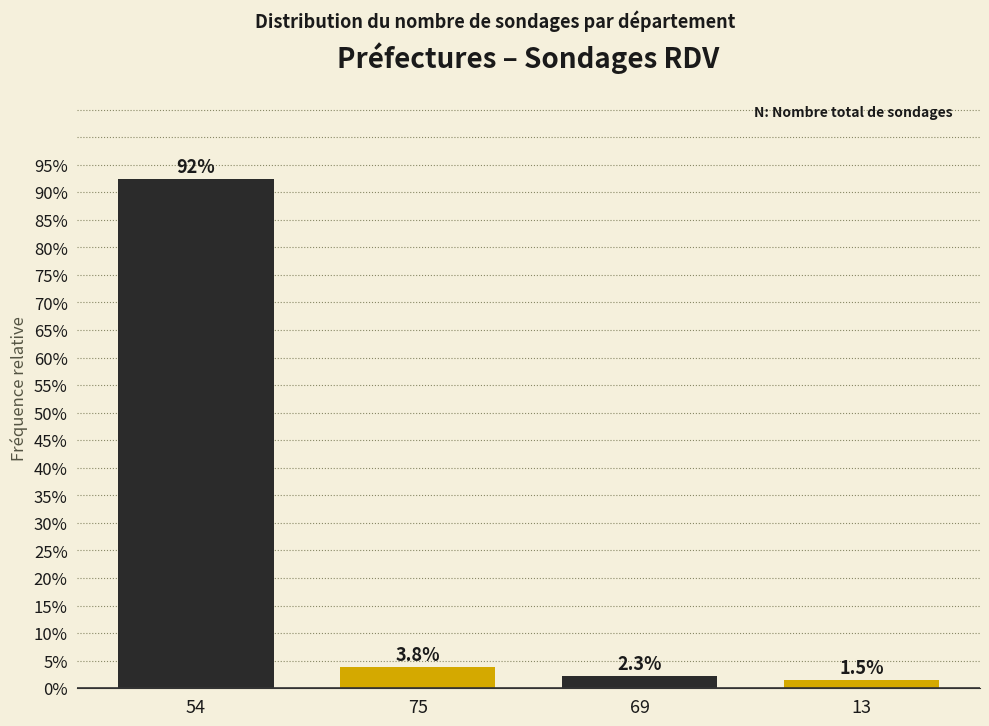

Reading left to right, transcribe all the data shown in this chart.

54=92.4	75=3.8	69=2.3	13=1.5